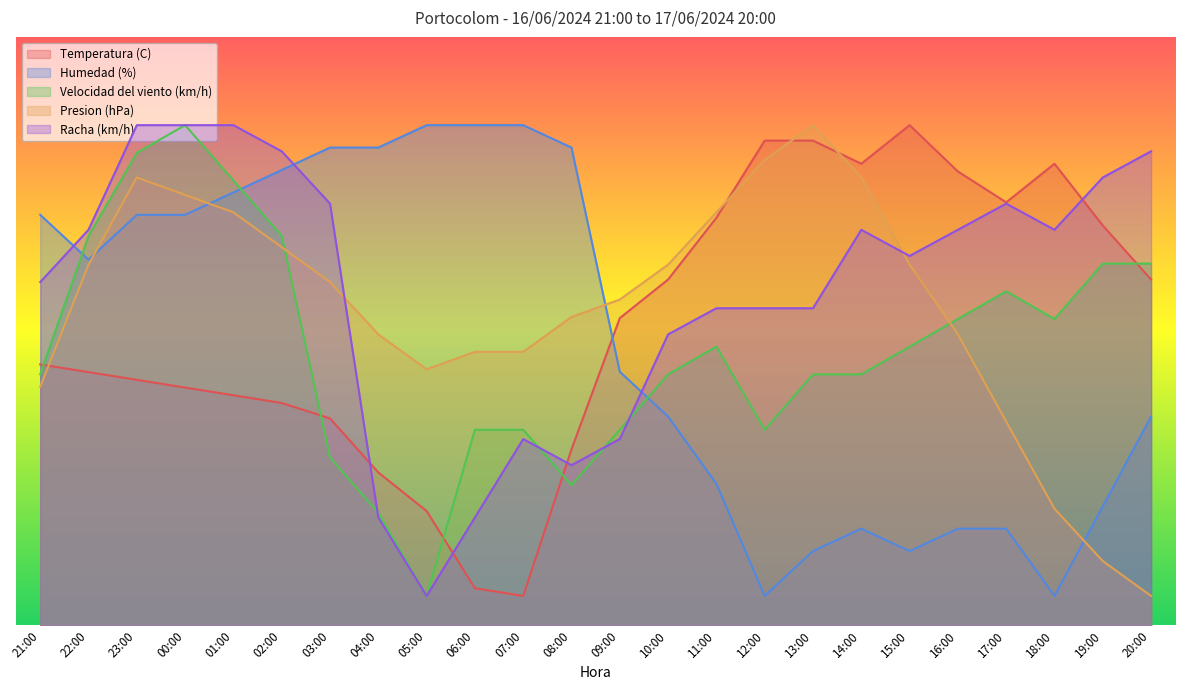

How many distinct data groups are displayed?

5